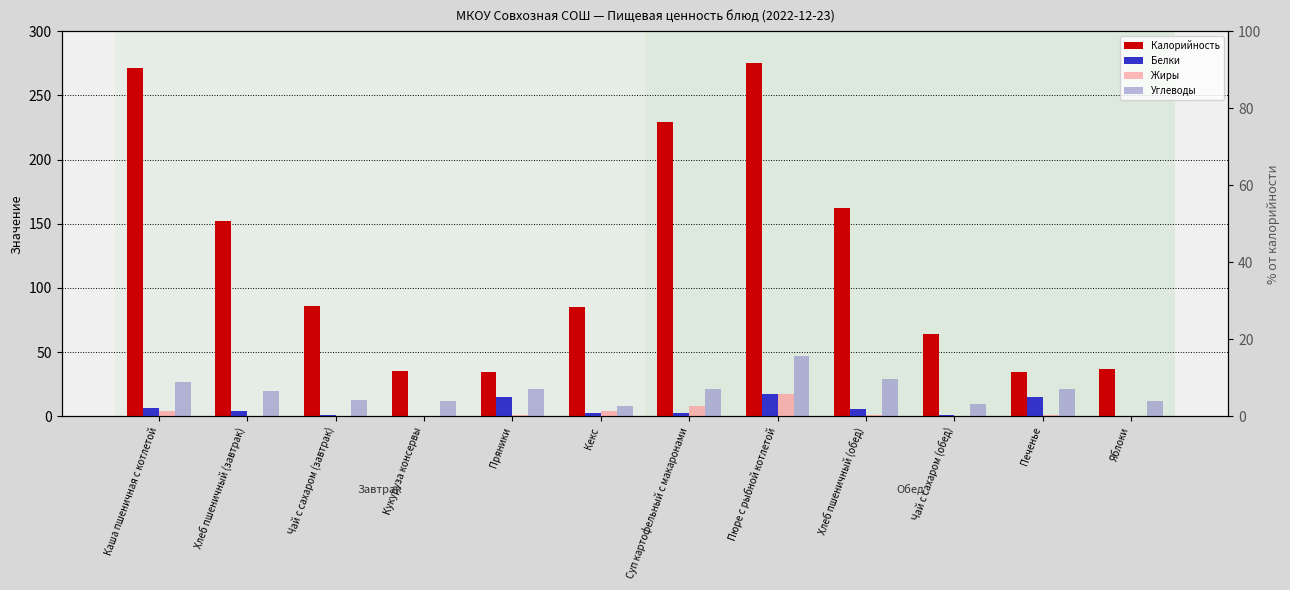

What is the difference between the Жиры values at Кукуруза консервы and Суп картофельный с макаронами?

7.8